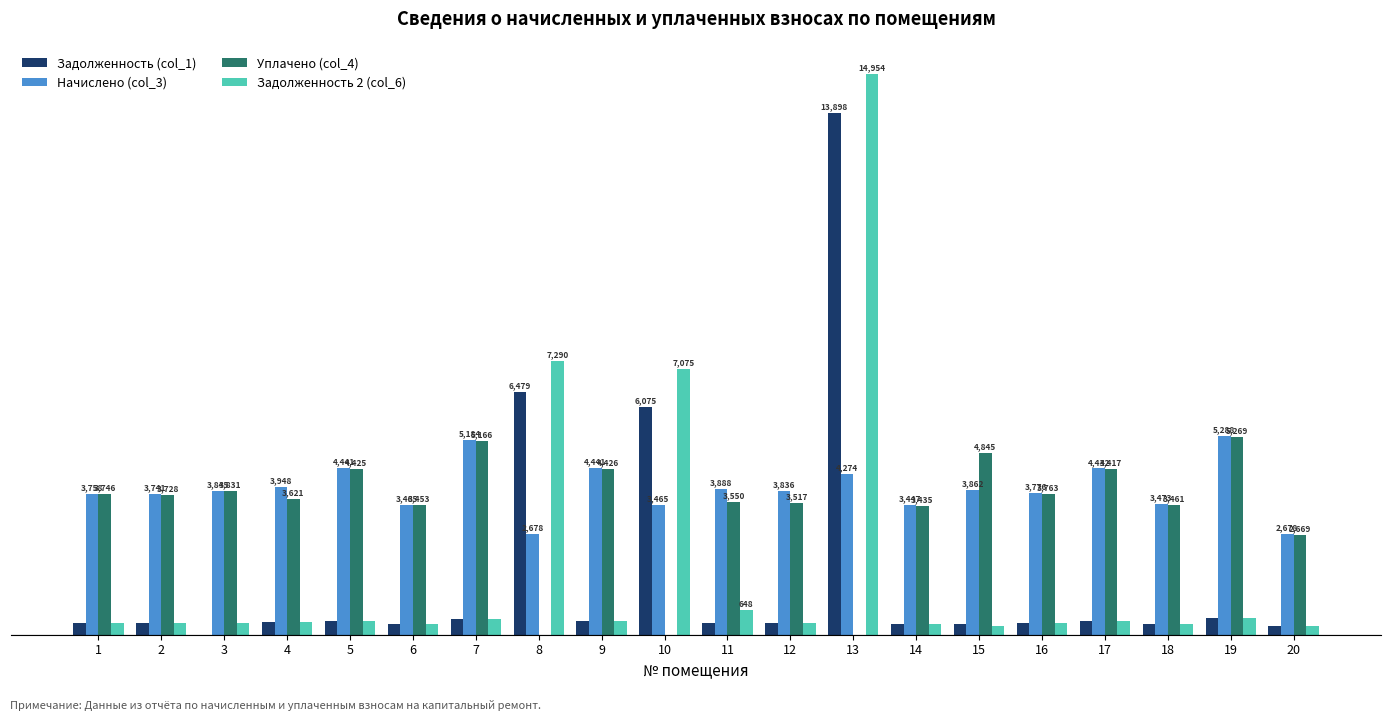

Are the bars horizontal?

No